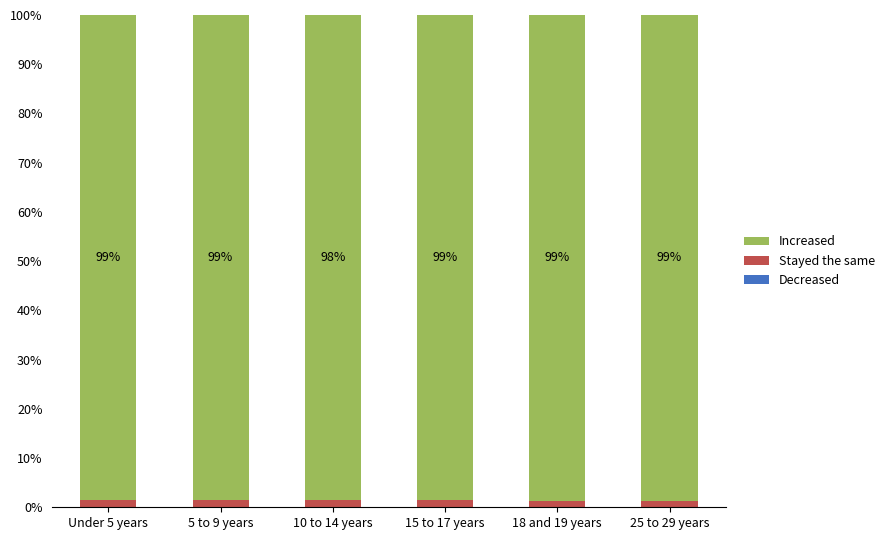

How many series are shown in this chart?

3